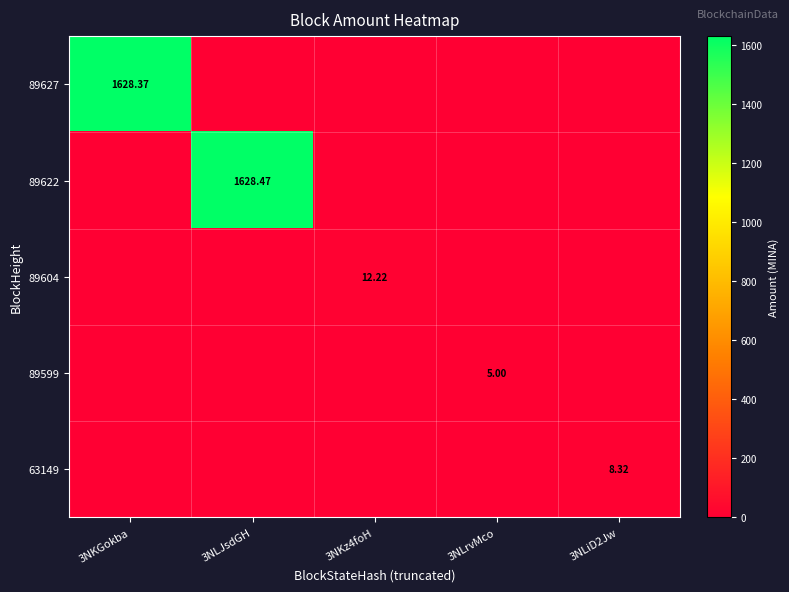

List the series in order of their peak value, highest first.

89622, 89627, 89604, 63149, 89599